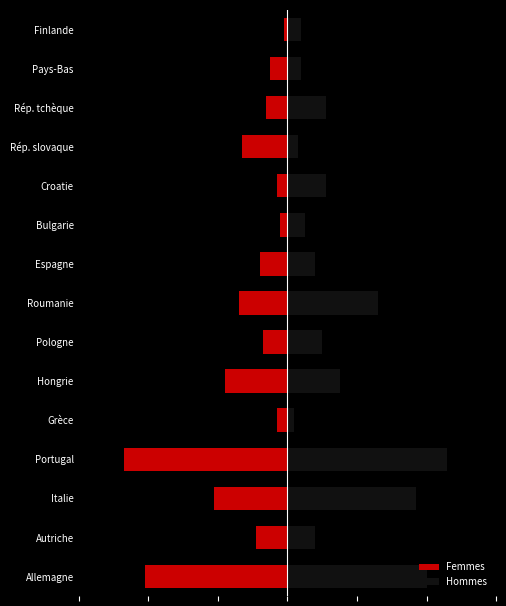

Rank the series by their average value, from highest to lowest.

Hommes, Femmes